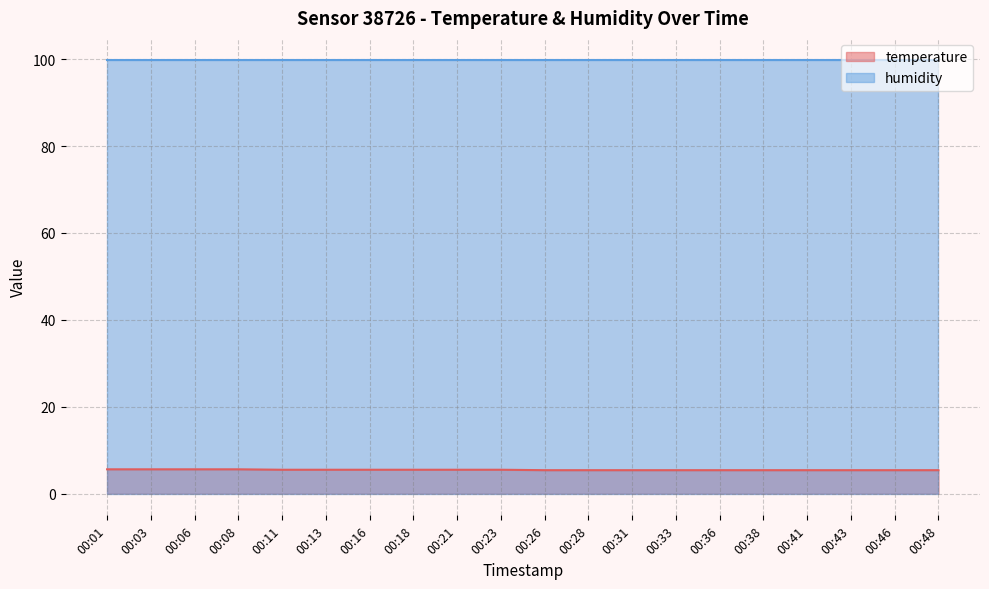

Approximately how many times larger is the value at 00:33 compared to 00:38?

1.0